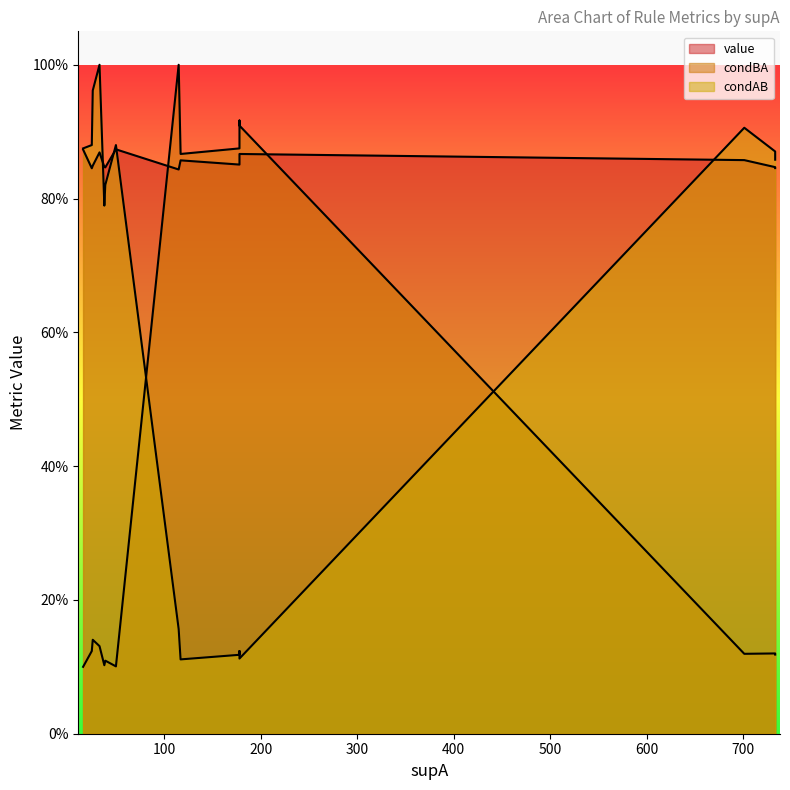

Does the chart display data point markers on the line(s)?

No